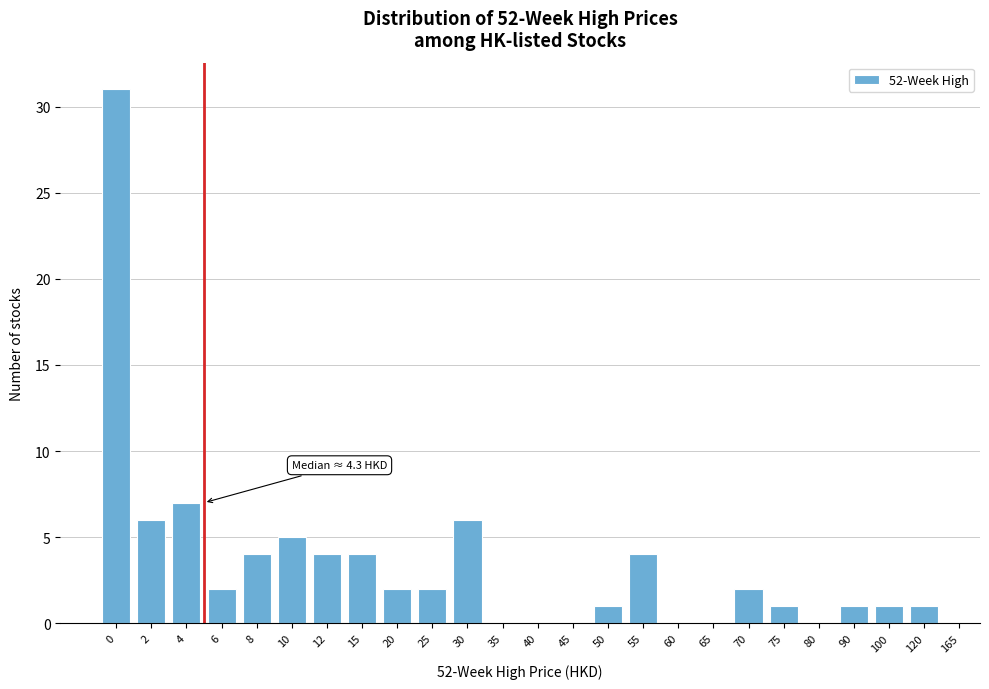

Reading right to left, what are all the values shown in this chart?

120=1	100=1	90=1	80=0	75=1	70=2	65=0	60=0	55=4	50=1	45=0	40=0	35=0	30=6	25=2	20=2	15=4	12=4	10=5	8=4	6=2	4=7	2=6	0=31